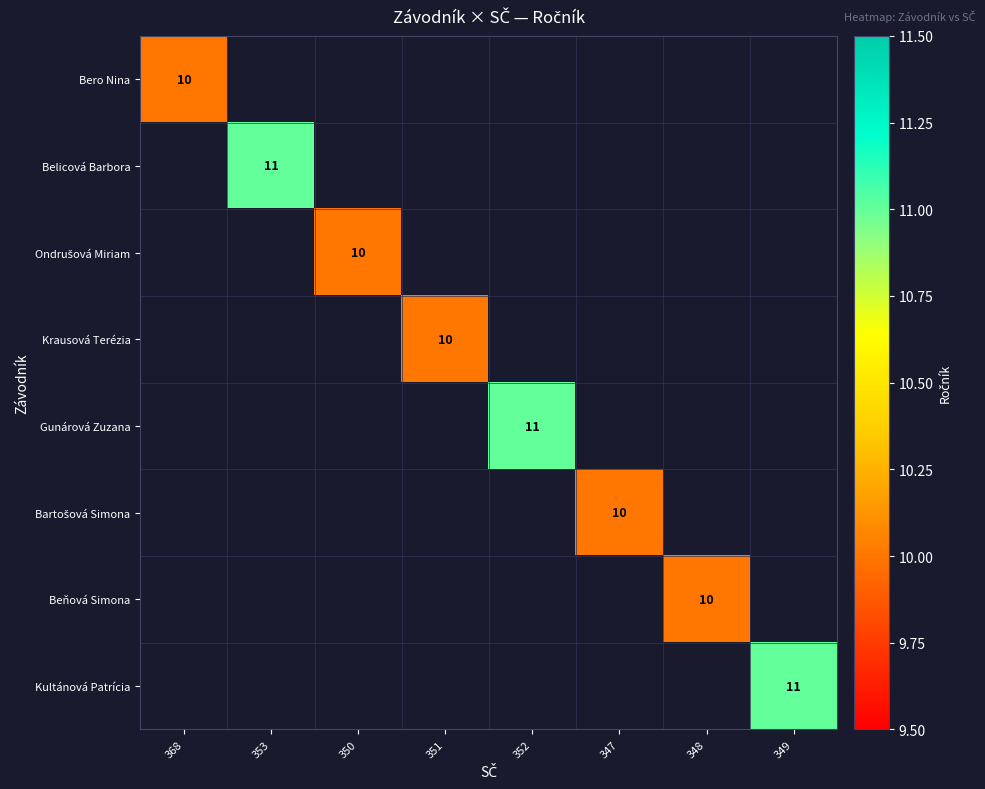

The Krausová Terézia series shows 7 at 351. True or false?

False